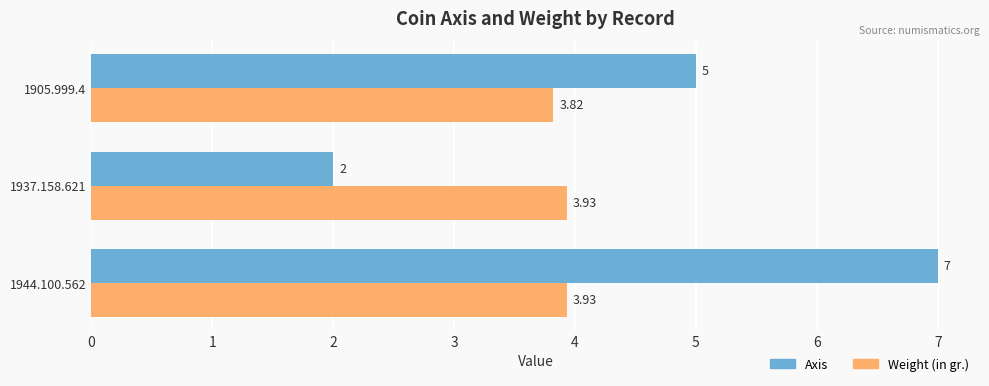

Which series has the largest range (max minus min)?

Axis